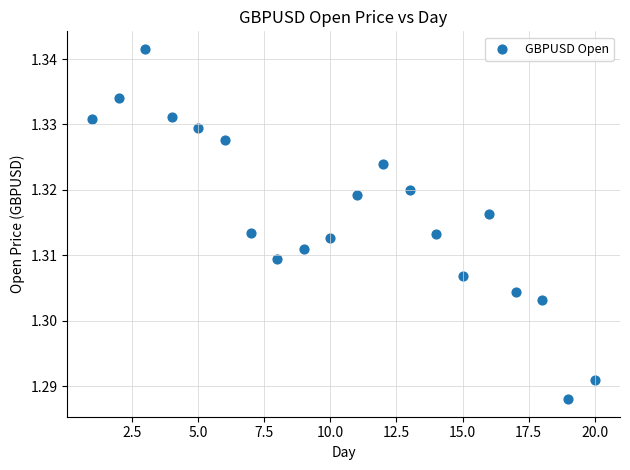

What is the range of X values (max minus min)?

19.0